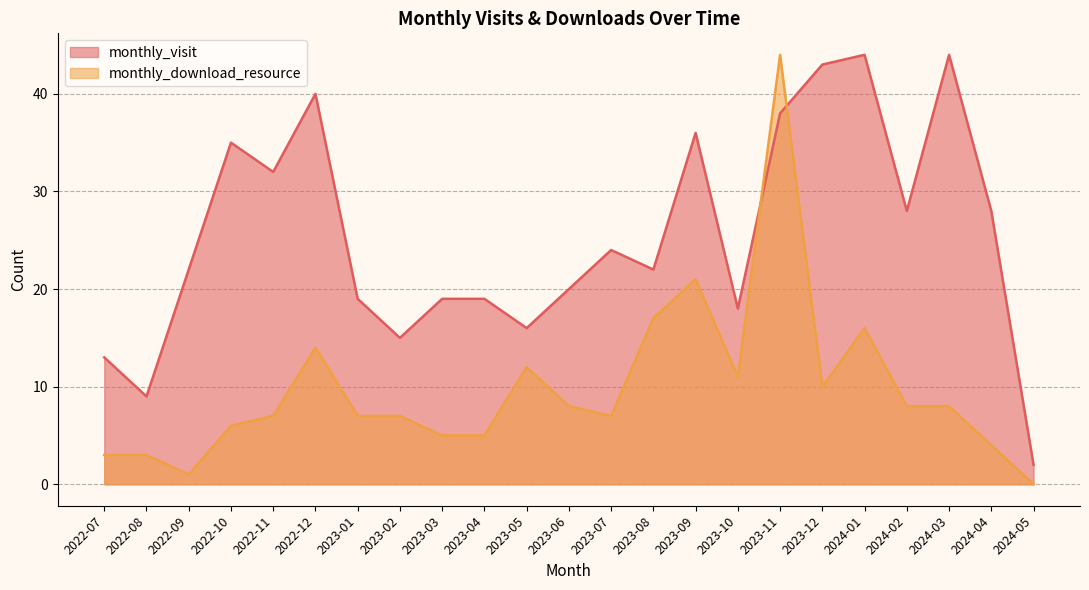

Reading right to left, extract all data points from this chart.

monthly_visit: 2024-05=2	2024-04=28	2024-03=44	2024-02=28	2024-01=44	2023-12=43	2023-11=38	2023-10=18	2023-09=36	2023-08=22	2023-07=24	2023-06=20	2023-05=16	2023-04=19	2023-03=19	2023-02=15	2023-01=19	2022-12=40	2022-11=32	2022-10=35	2022-09=22	2022-08=9	2022-07=13
monthly_download_resource: 2024-05=0	2024-04=4	2024-03=8	2024-02=8	2024-01=16	2023-12=10	2023-11=44	2023-10=11	2023-09=21	2023-08=17	2023-07=7	2023-06=8	2023-05=12	2023-04=5	2023-03=5	2023-02=7	2023-01=7	2022-12=14	2022-11=7	2022-10=6	2022-09=1	2022-08=3	2022-07=3